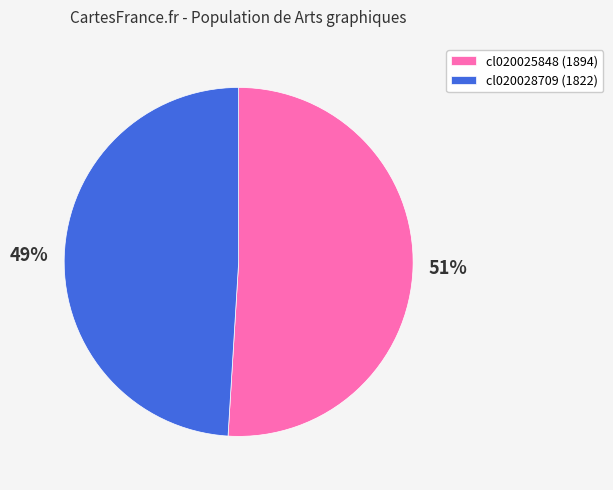

Which category accounts for the majority?

cl020025848